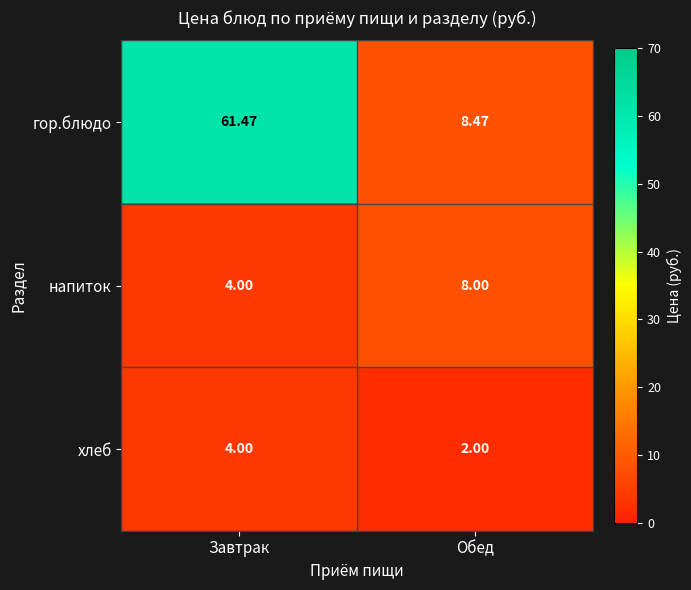

Between Завтрак and Обед, which series saw the biggest shift?

гор.блюдо